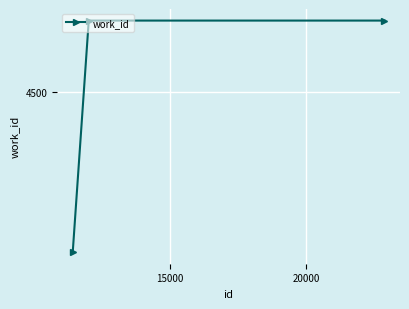

What is the value of the 3rd point from the left?

4567